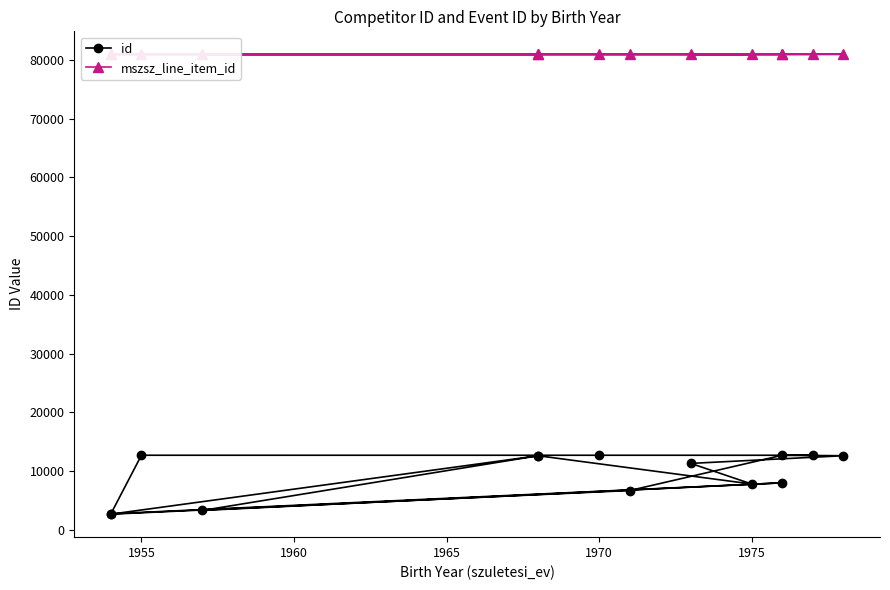

At 1975, list the series in order from largest to smallest.

mszsz_line_item_id, id